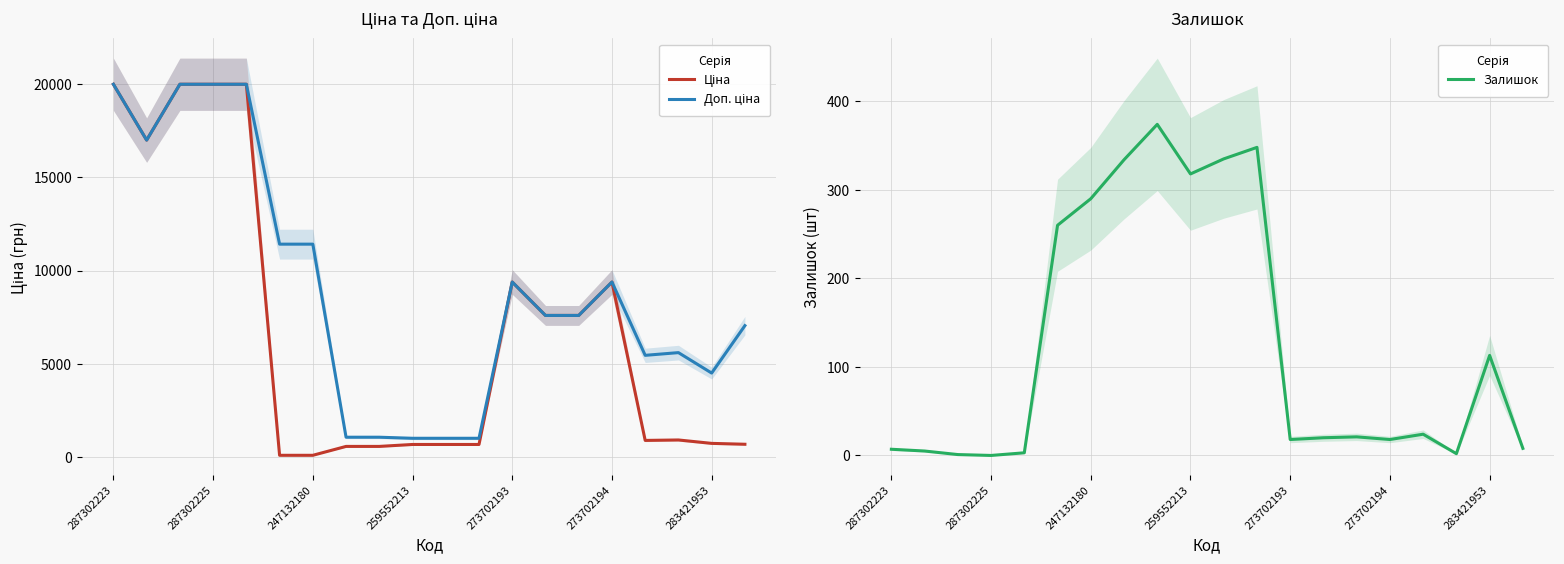

At how many categories does at least one series exceed 11816?

5